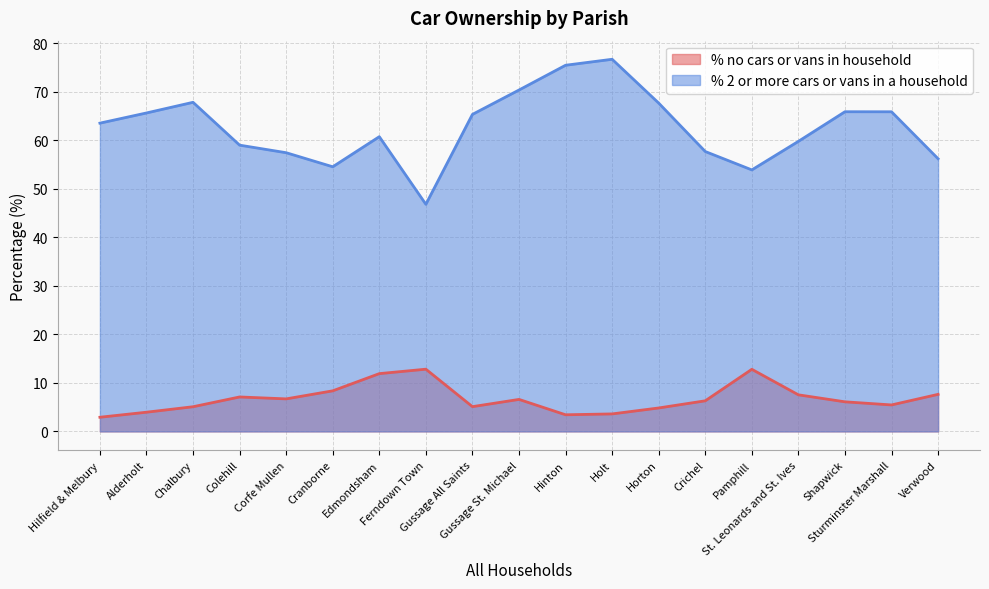

How many values in the % no cars or vans in household series exceed 6?

11